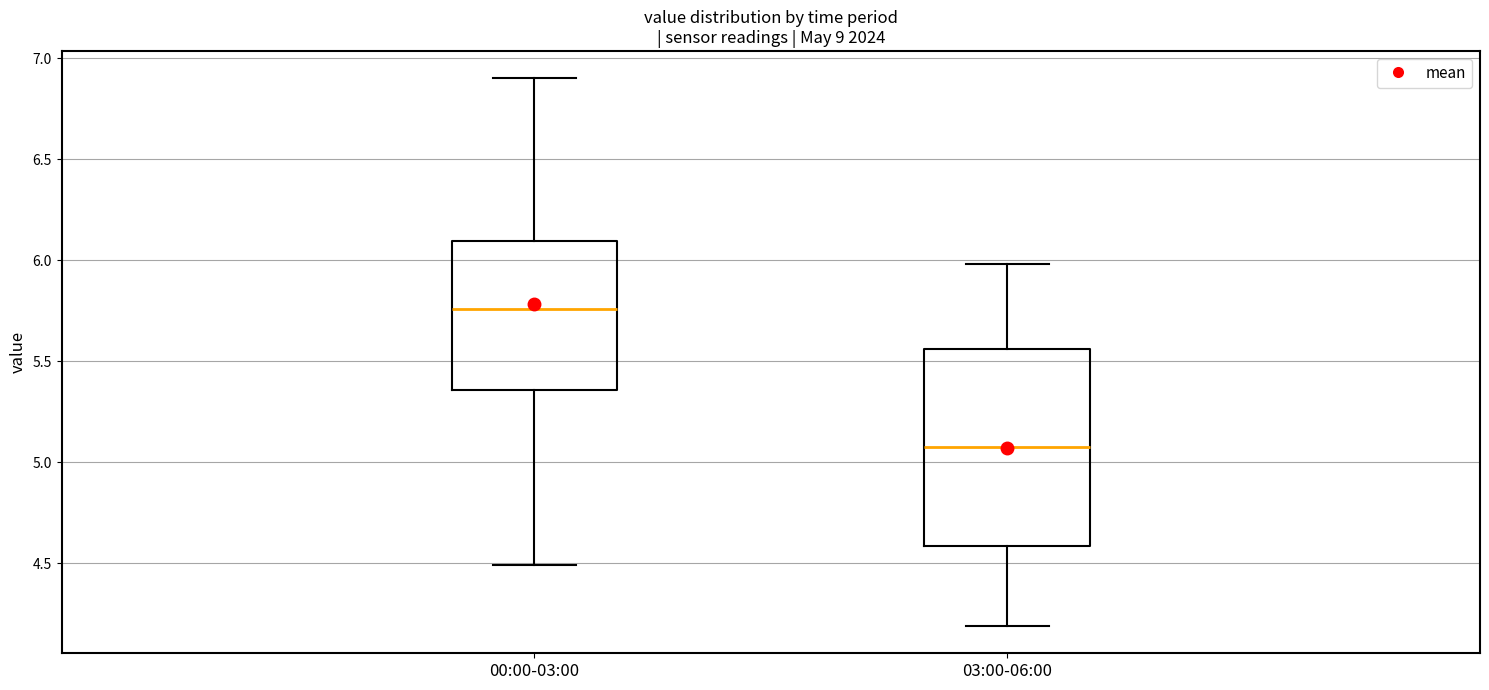

Reading left to right, read every box against the y-axis: the position of its median line, the range the box covers, and the ends of its whiskers. The values are not printed on the chart, so give them approximately, as read against the axis.

00:00-03:00: median 5.75, box 5.35 to 6.10, whiskers 4.50 to 6.90
03:00-06:00: median 5.10, box 4.60 to 5.55, whiskers 4.20 to 6.00